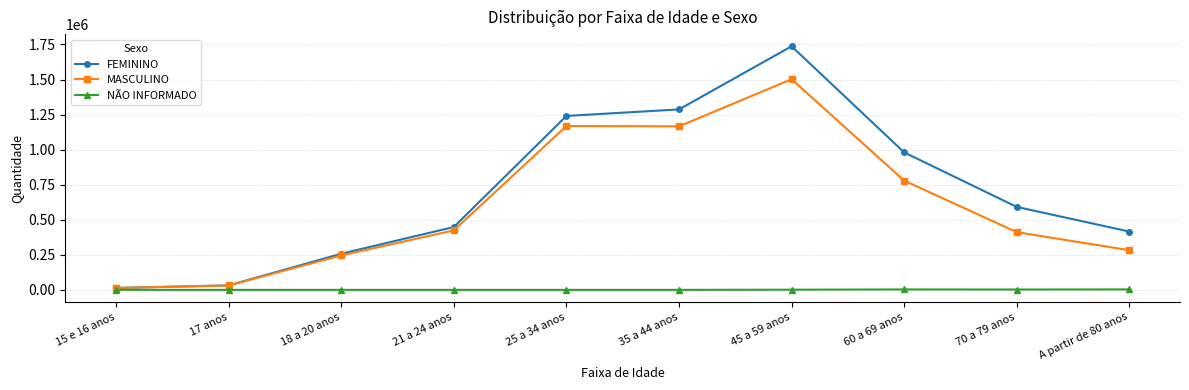

Is the value of FEMININO at 70 a 79 anos greater than the value of NÃO INFORMADO at 70 a 79 anos?

Yes